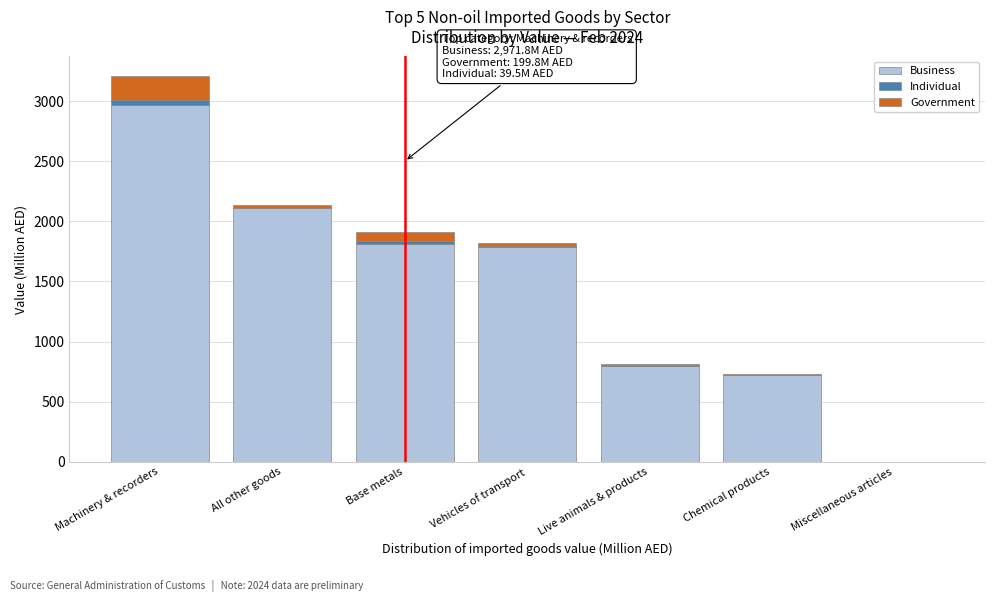

Reading left to right, what are the values for Business?

Machinery & recorders=2971.8	All other goods=2110.2	Base metals=1815.2	Vehicles of transport=1785.5	Live animals & products=800.3	Chemical products=719.0	Miscellaneous articles=0.0